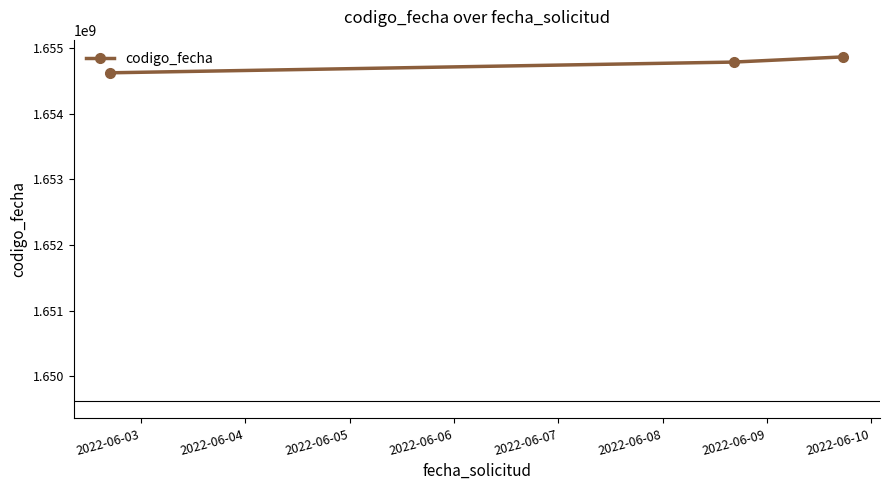

What is the difference between the second highest and minimum values?

163275